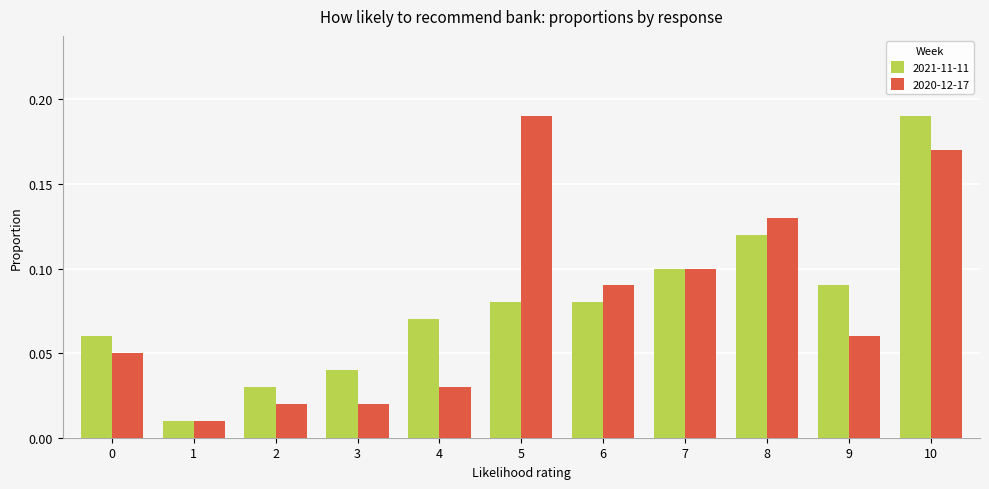

Are the bars horizontal?

No